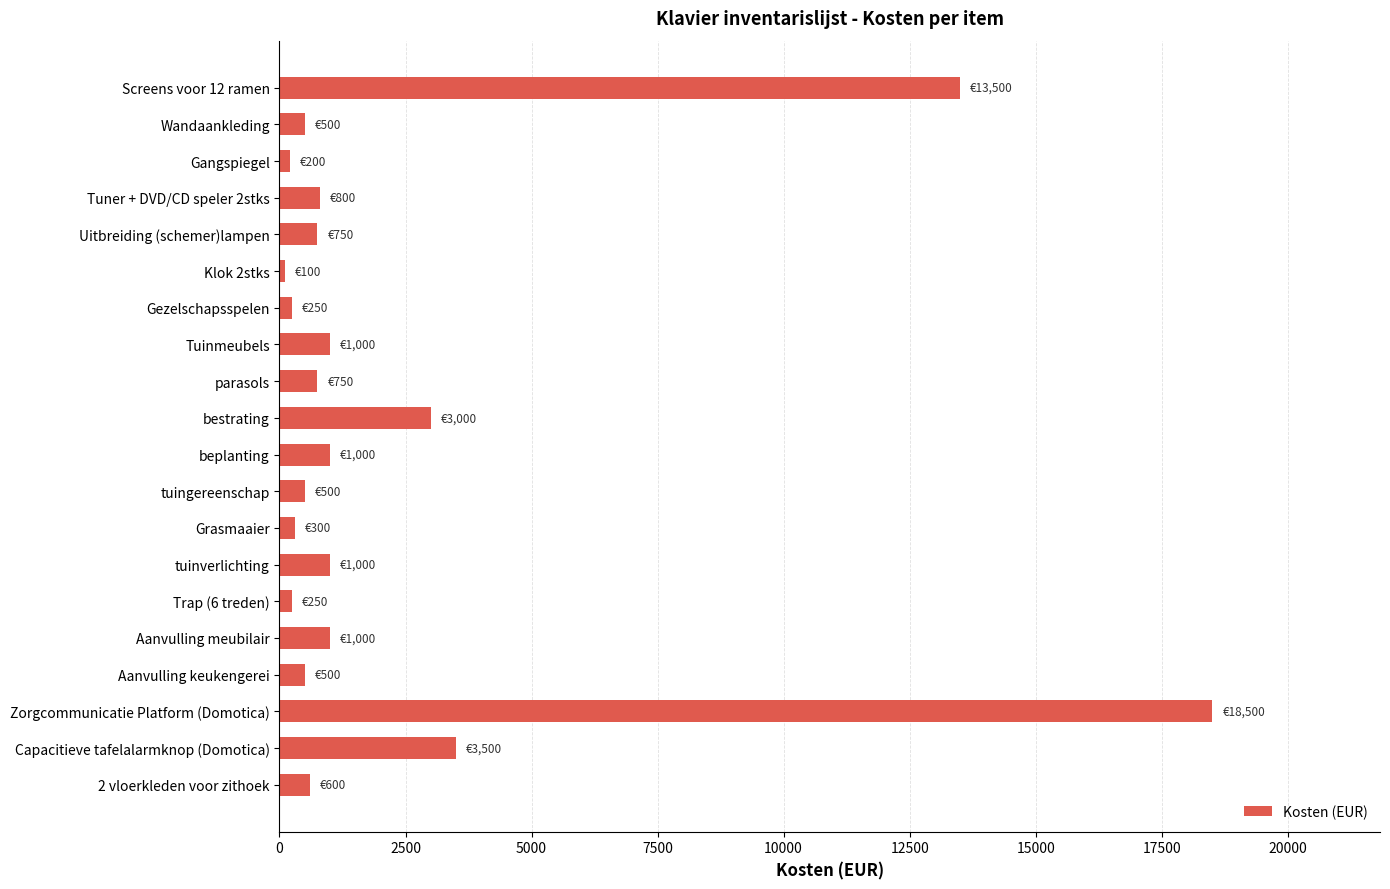

True or false: the data shows 1000 at Aanvulling meubilair.

True